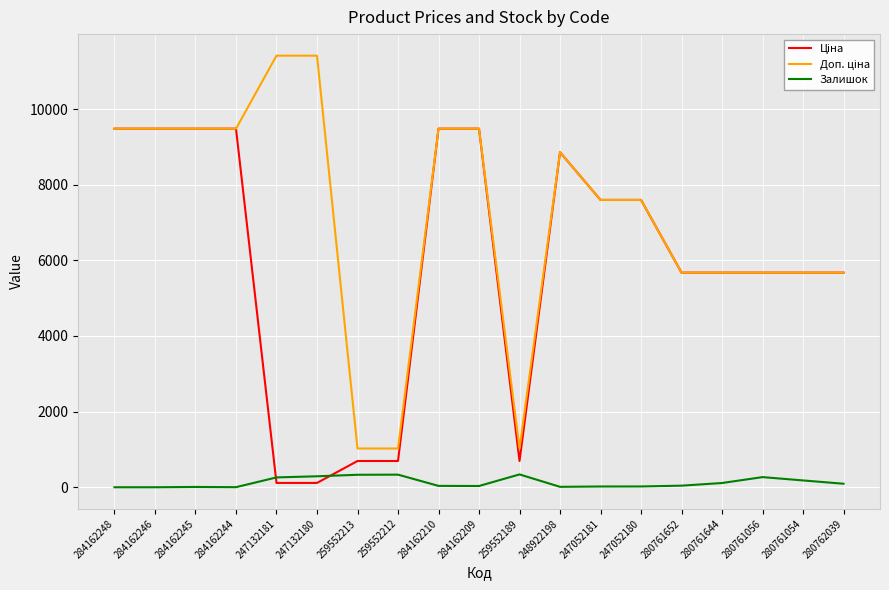

What is the total value across all series at 284162246?

18960.1